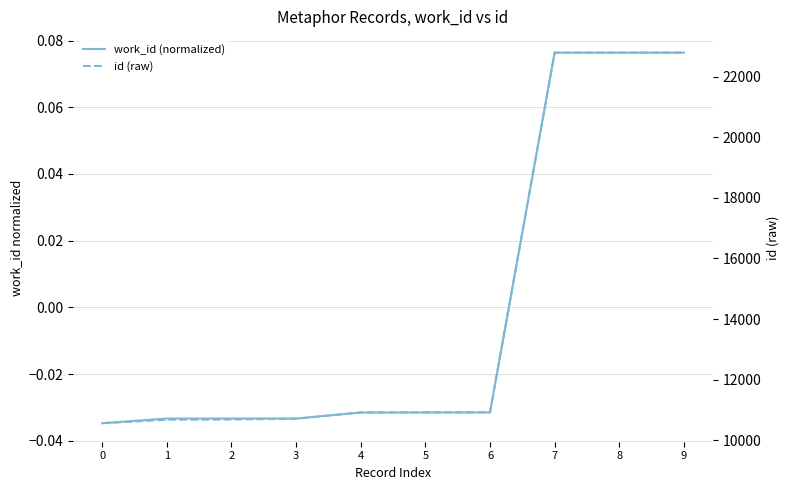

Is it true that id (raw) equals 22791.0 at 7?

True